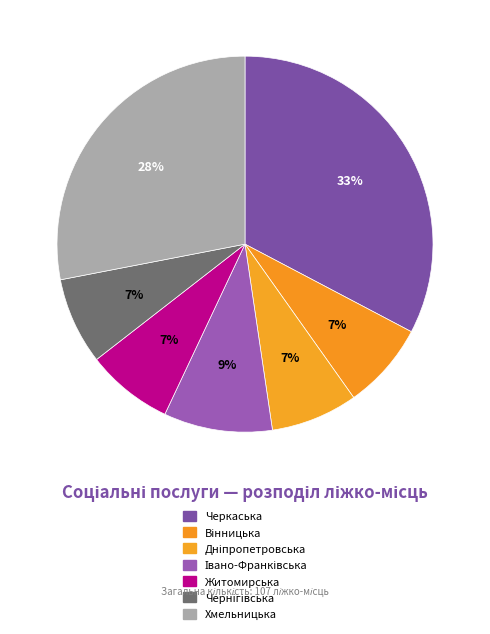

How many slices are in this pie chart?

7